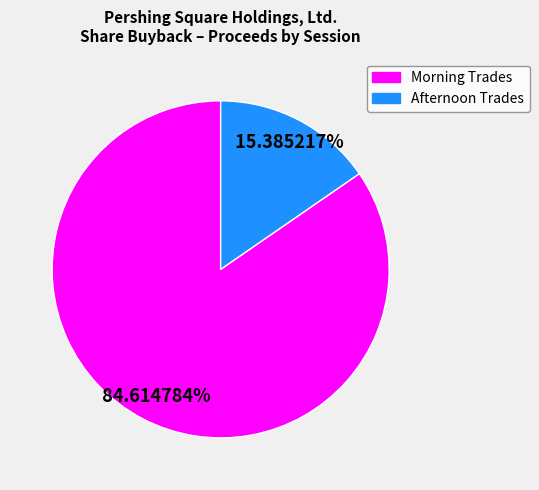

How many segments does this pie chart have?

2